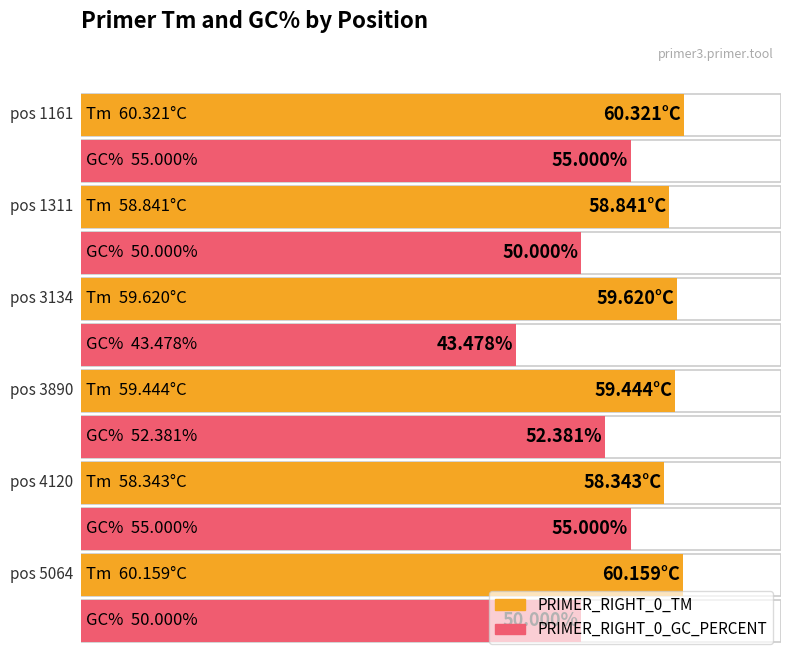

How many bars are there in total?

12